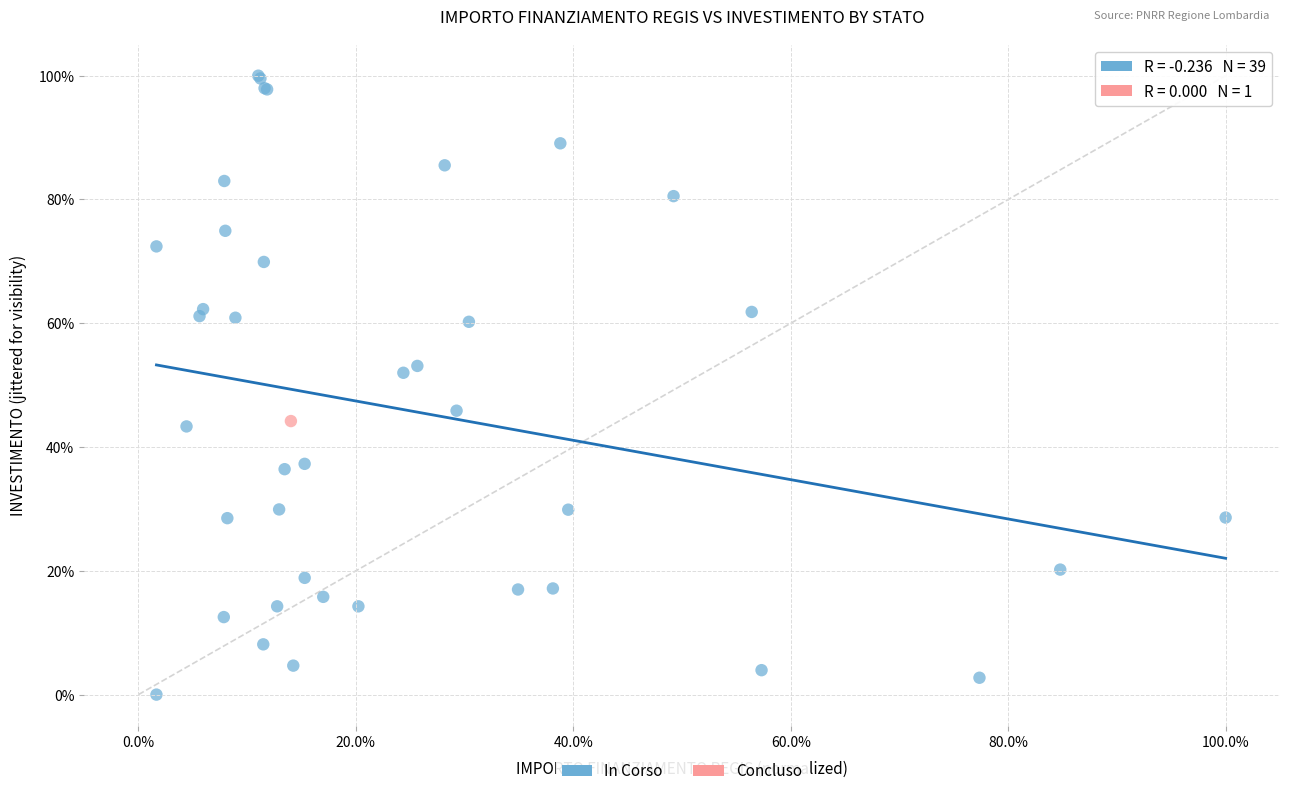

What are all the series names shown in the legend?

In Corso, Concluso